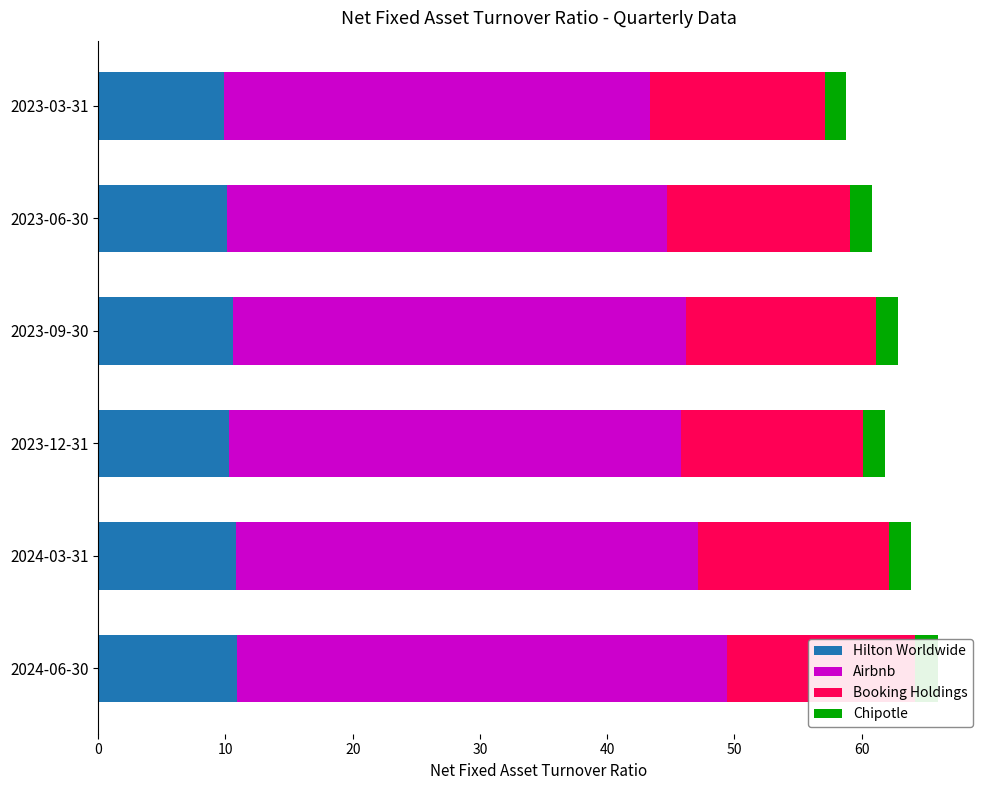

What is the value of the Hilton Worldwide bar at the 5th from the left?

10.1